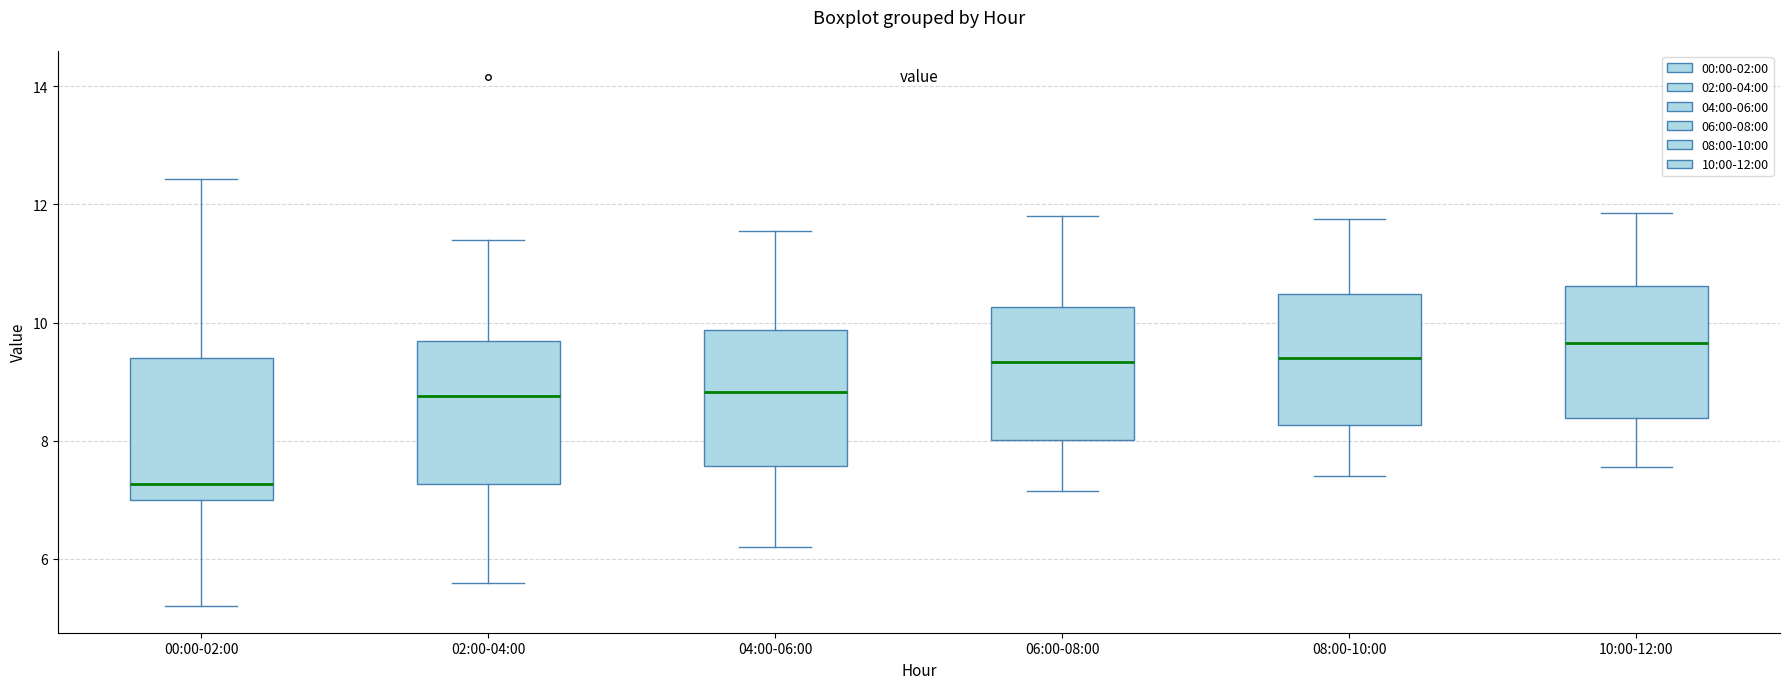

Which box has the highest median line?

10:00-12:00